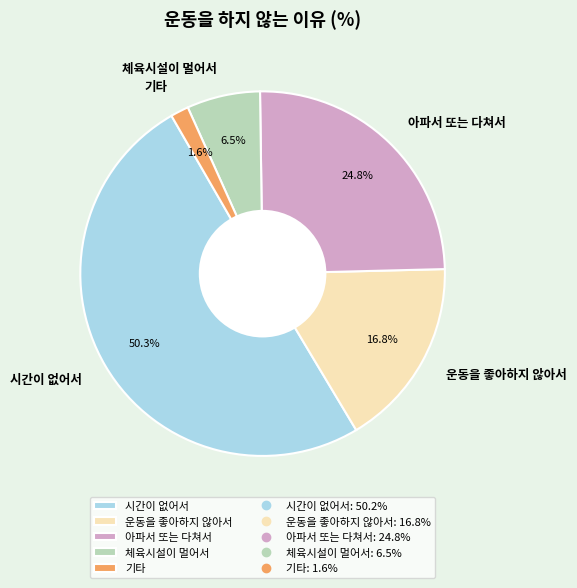

Does 운동을 좋아하지 않아서 account for over 50% of the chart?

No